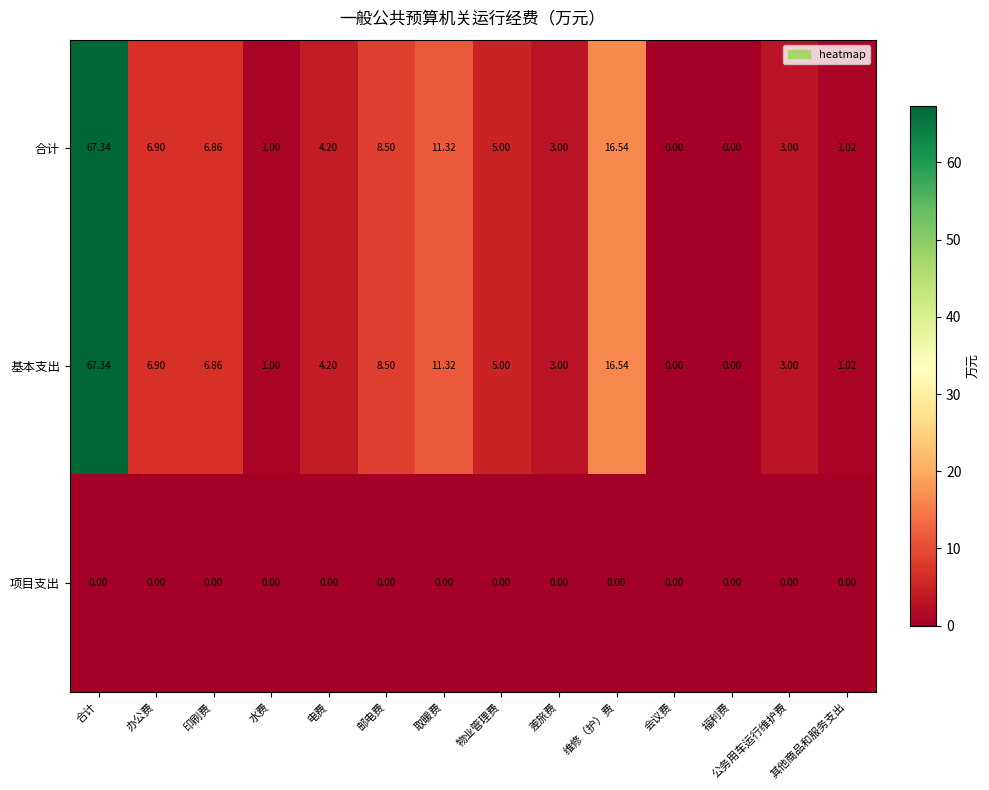

Where does the 基本支出 series first go above 5?

合计